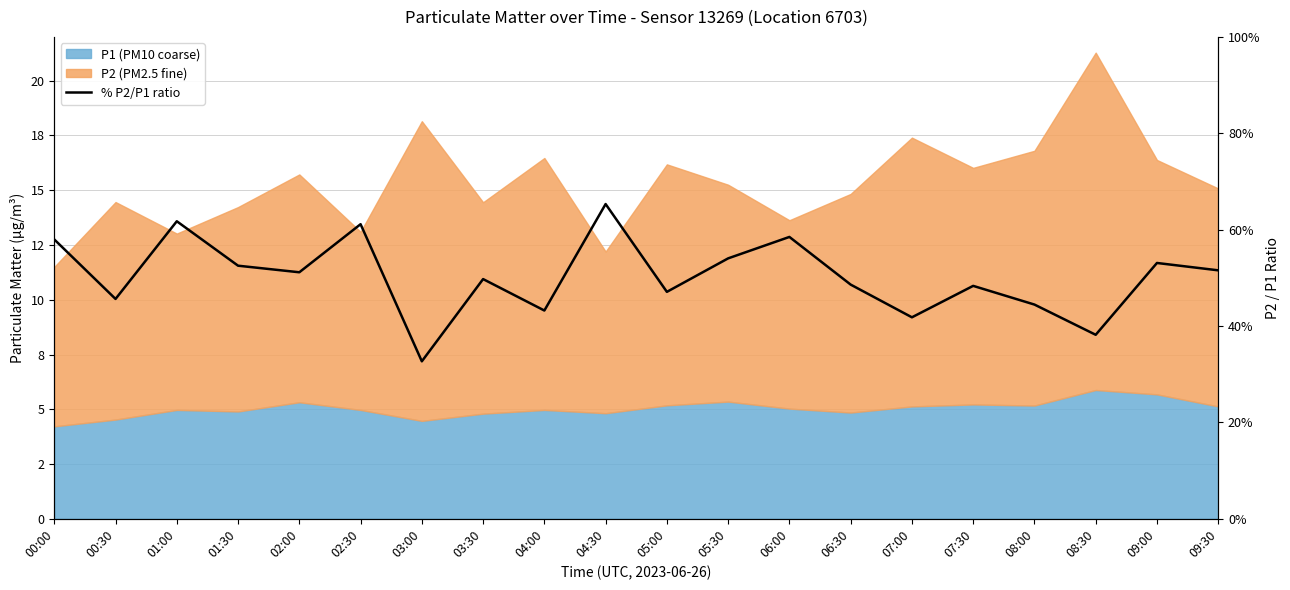

Reading left to right, transcribe all the data shown in this chart.

0.6	0.5	0.6	0.5	0.5	0.6	0.3	0.5	0.4	0.7	0.5	0.5	0.6	0.5	0.4	0.5	0.4	0.4	0.5	0.5